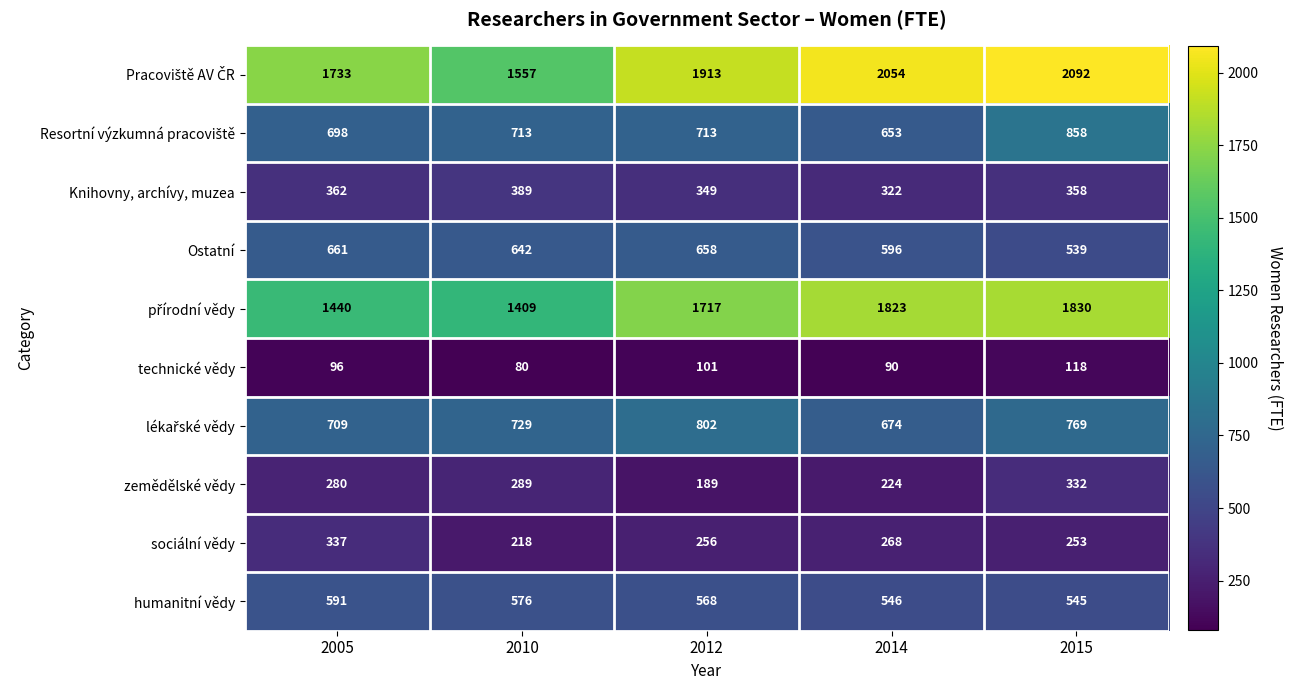

What is the difference between the sociální vědy values at 2010 and 2005?

119